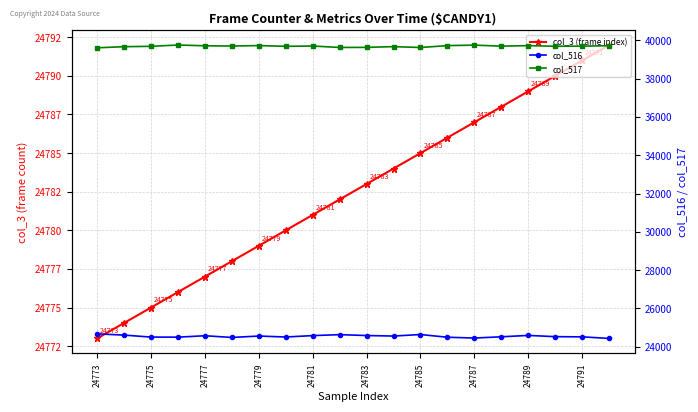

At how many categories does at least one series exceed 34618?

20